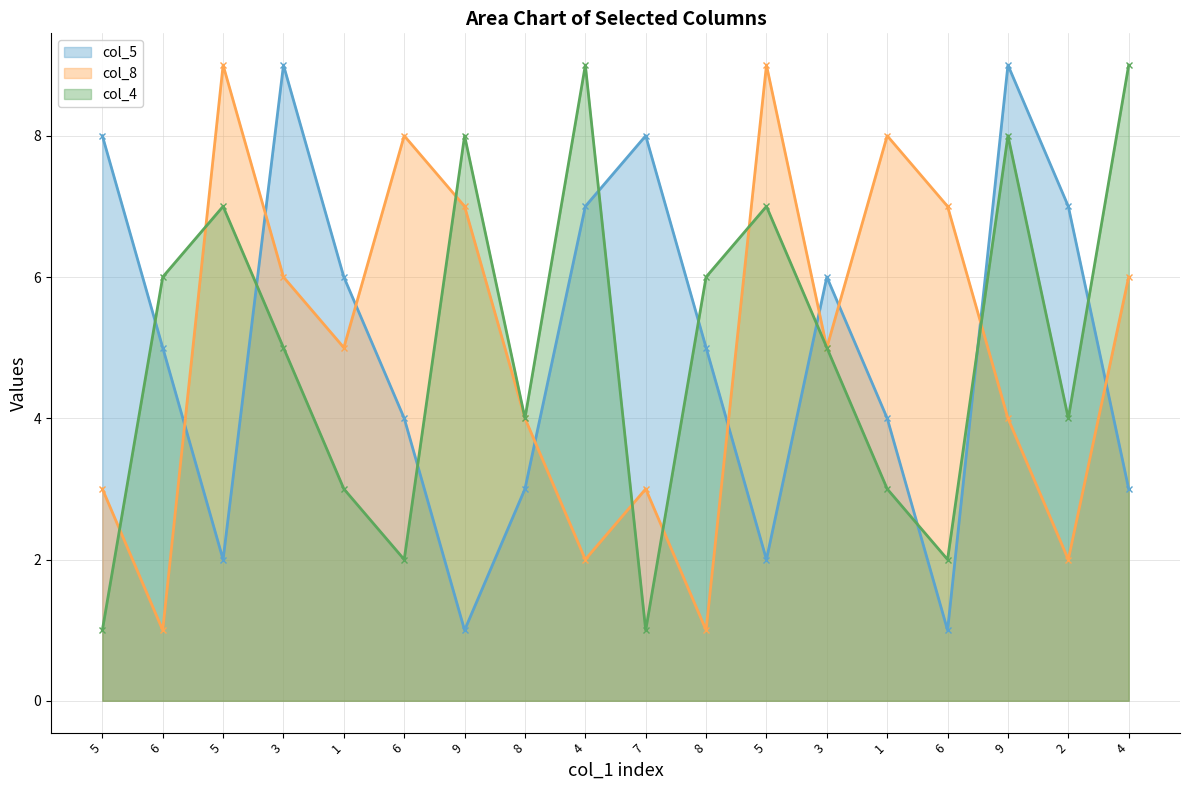

True or false: col_5 line and col_4 line cross at least once.

True